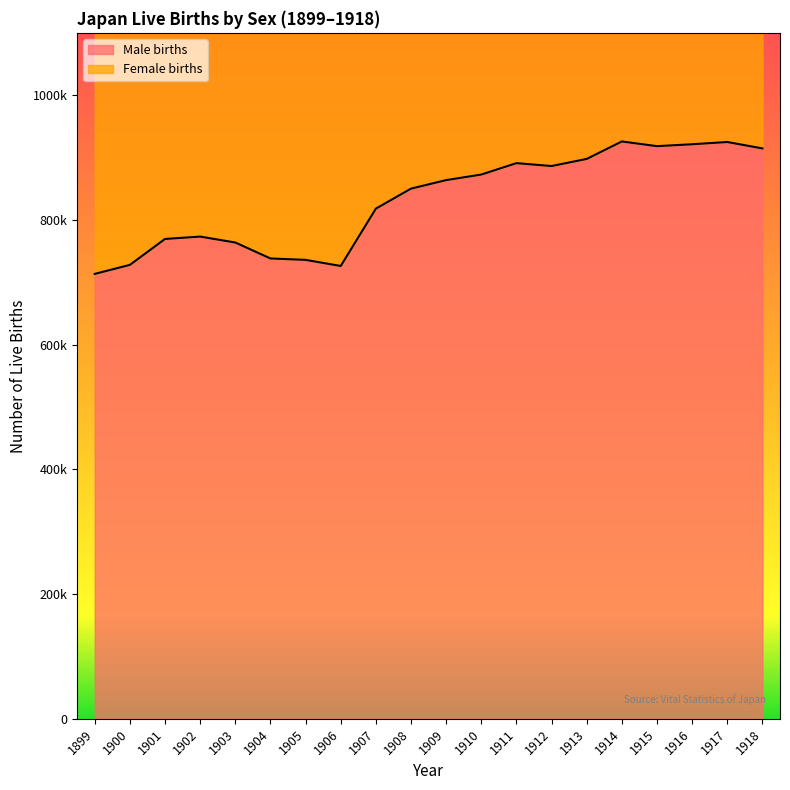

Reading left to right, extract all data points from this chart.

Male births: 1899=713442	1900=727916	1901=769494	1902=773296	1903=763806	1904=738230	1905=735948	1906=726155	1907=818114	1908=850209	1909=863855	1910=872779	1911=891049	1912=886449	1913=897824	1914=925855	1915=918296	1916=921347	1917=924953	1918=914685
Female births: 1899=1386981	1900=1420534	1901=1501591	1902=1510835	1903=1489816	1904=1440371	1905=1452770	1906=1394295	1907=1614472	1908=1662815	1909=1693850	1910=1712857	1911=1747803	1912=1737674	1913=1757441	1914=1808402	1915=1799326	1916=1804822	1917=1812413	1918=1791992